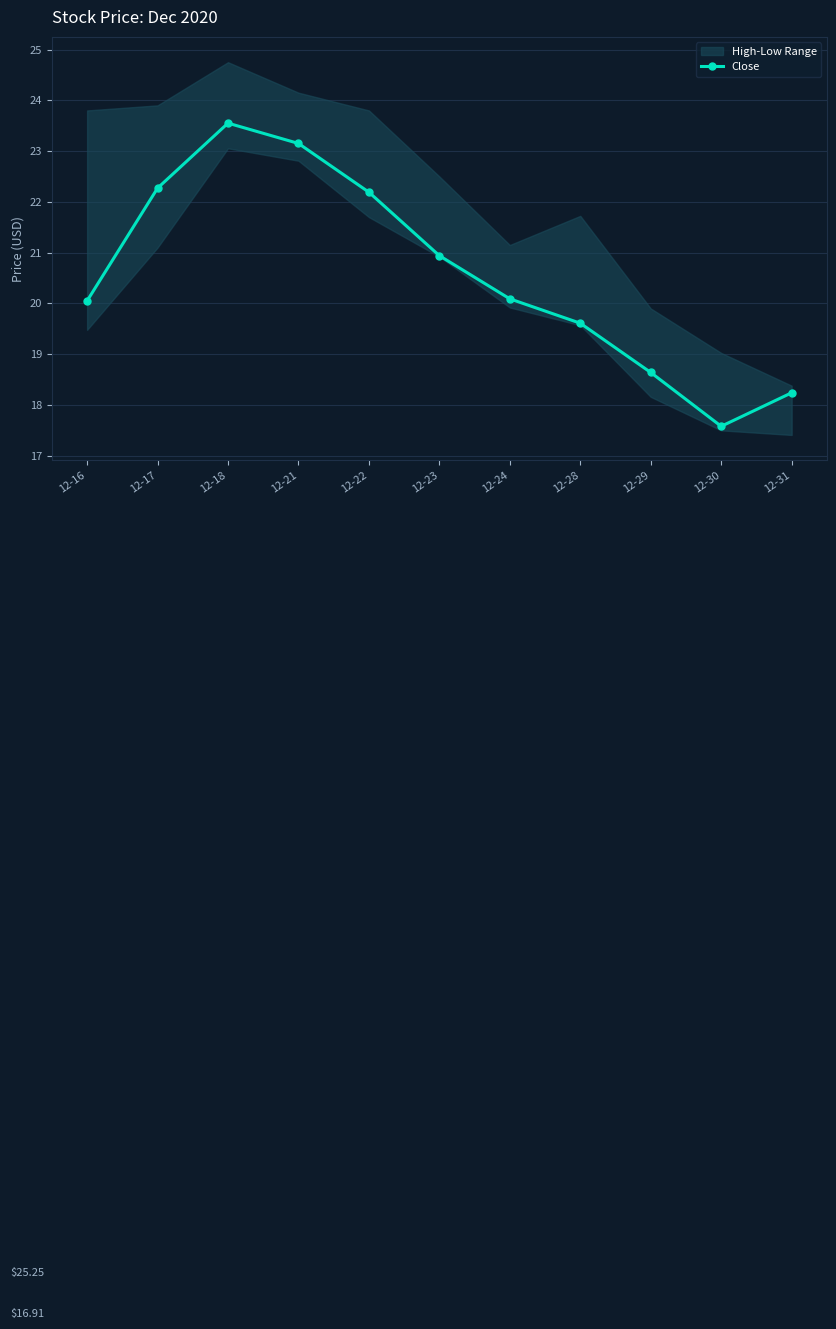

At which category does the data reach its first local valley?

12-30